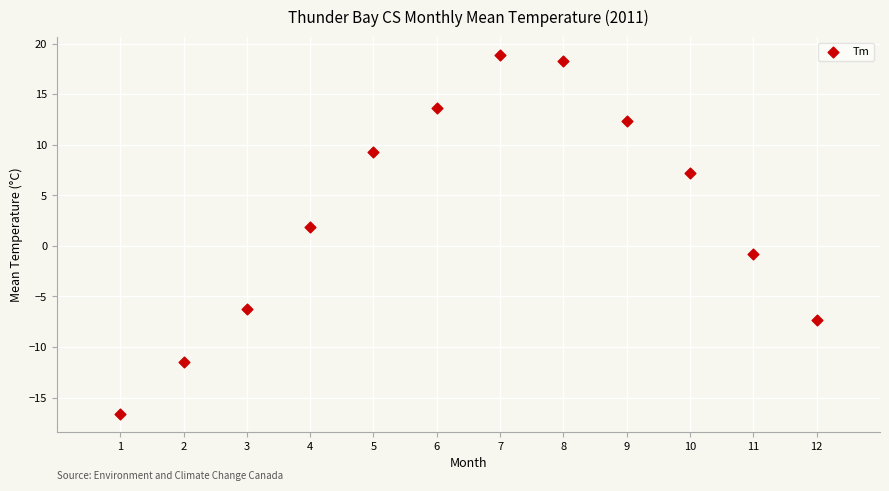

What is the average Y value?

3.3